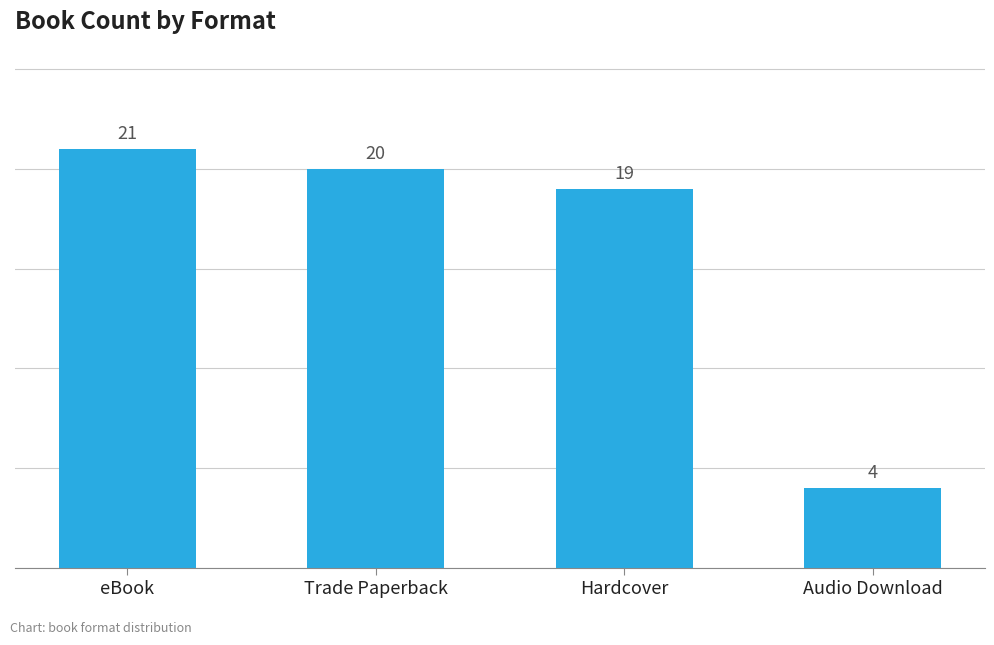

Which label corresponds to the smallest value in the chart?

Audio Download